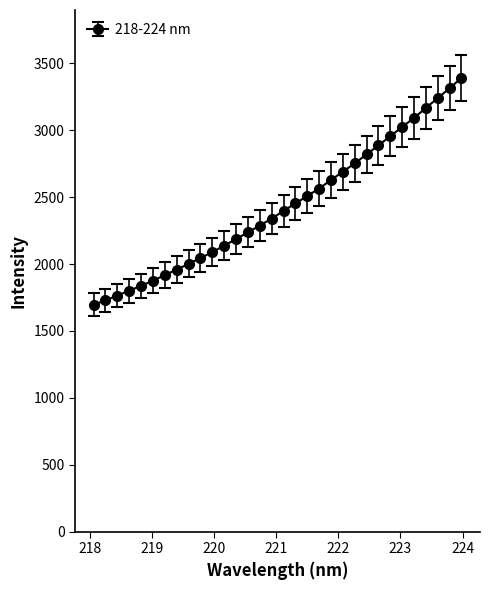

How many categories are shown in the chart?

32